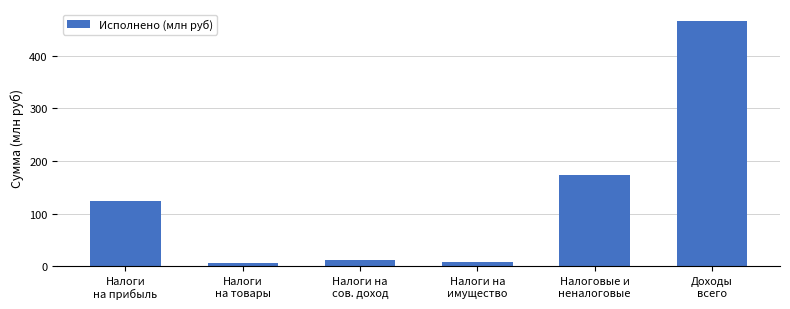

What is the average value?

131.5